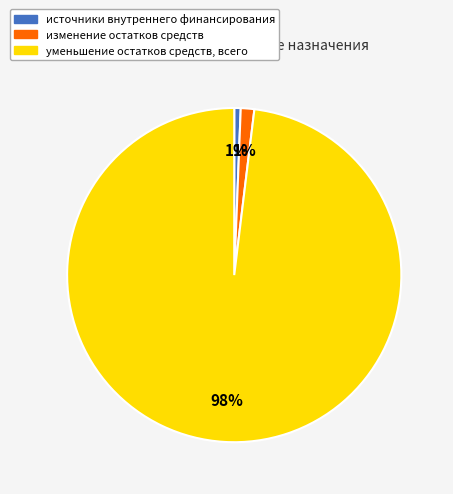

Which slice is the largest?

уменьшение остатков средств, всего